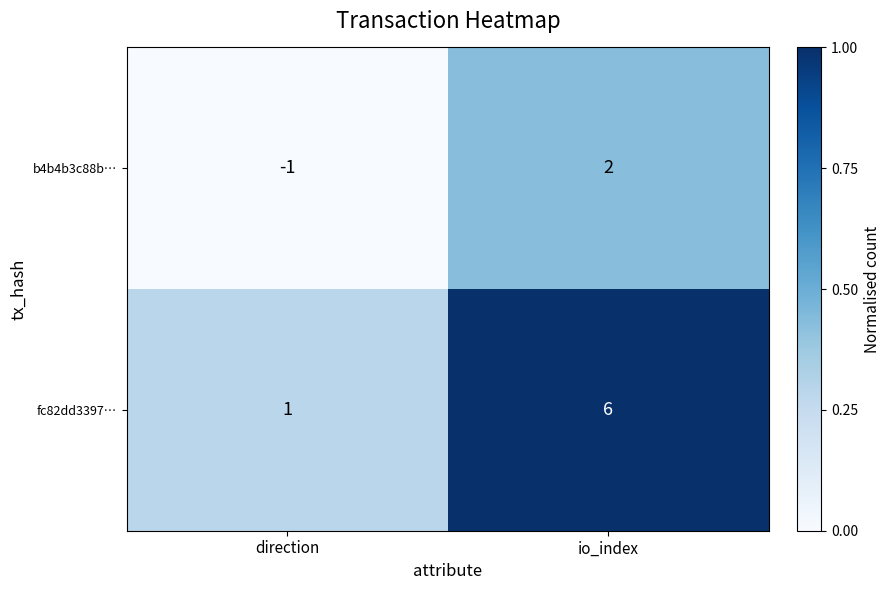

Reading left to right, list all the values displayed in this chart.

b4b4b3c88b…: -1	2
fc82dd3397…: 1	6